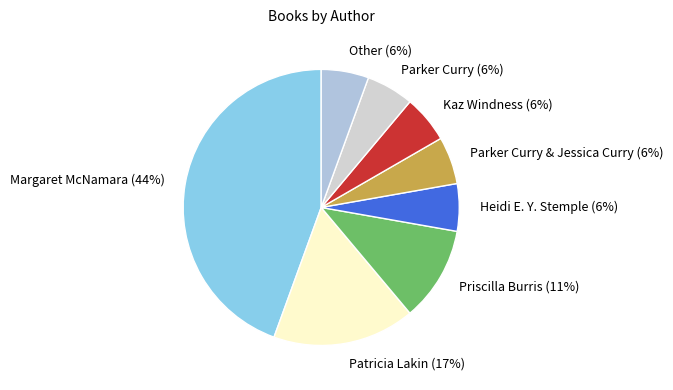

What percentage is the Other slice, to the nearest percent?

6%